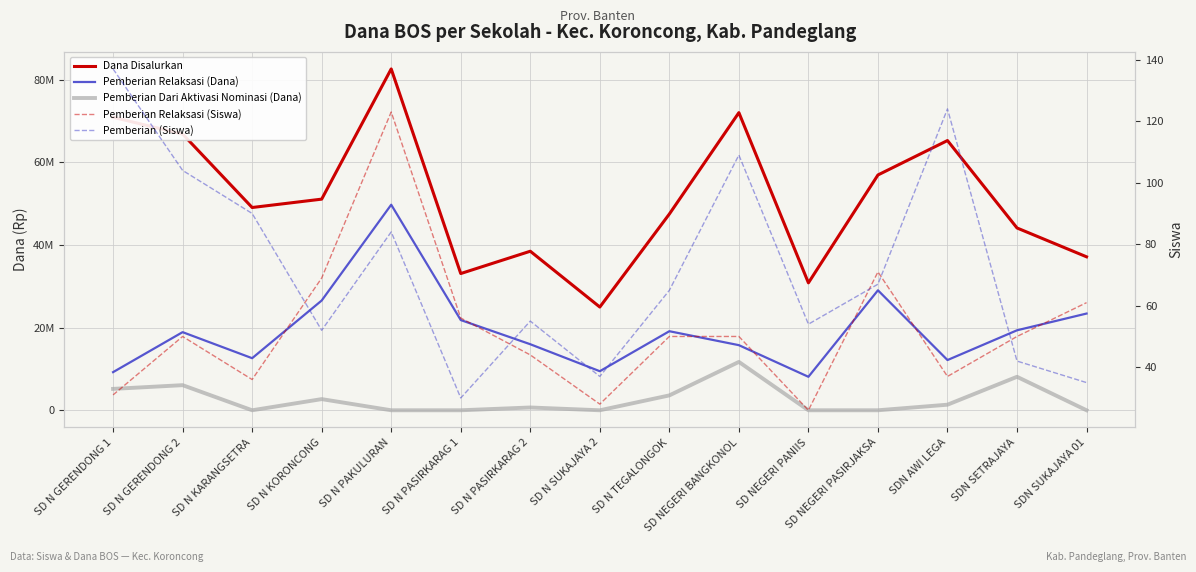

What is the value of the Pemberian Relaksasi (Siswa) point at the 7th from the left?

44